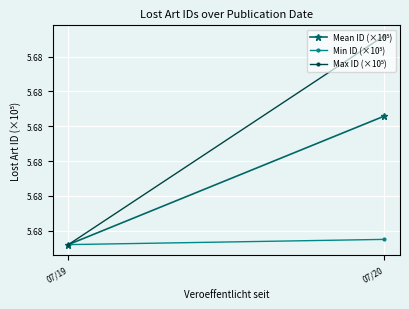

The Max ID (×10⁵) series shows 5.7 at 07/19. True or false?

True